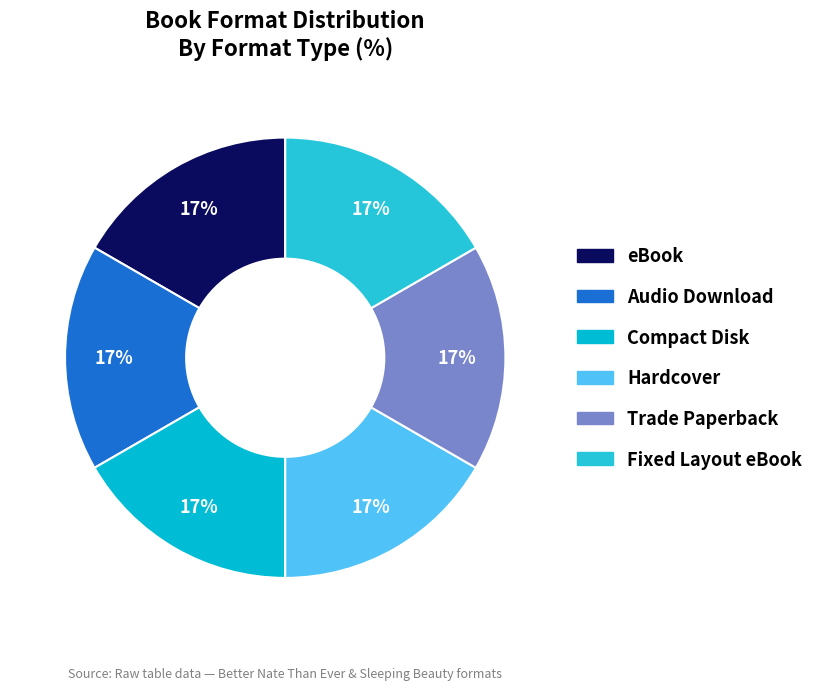

How many slices are in this pie chart?

6